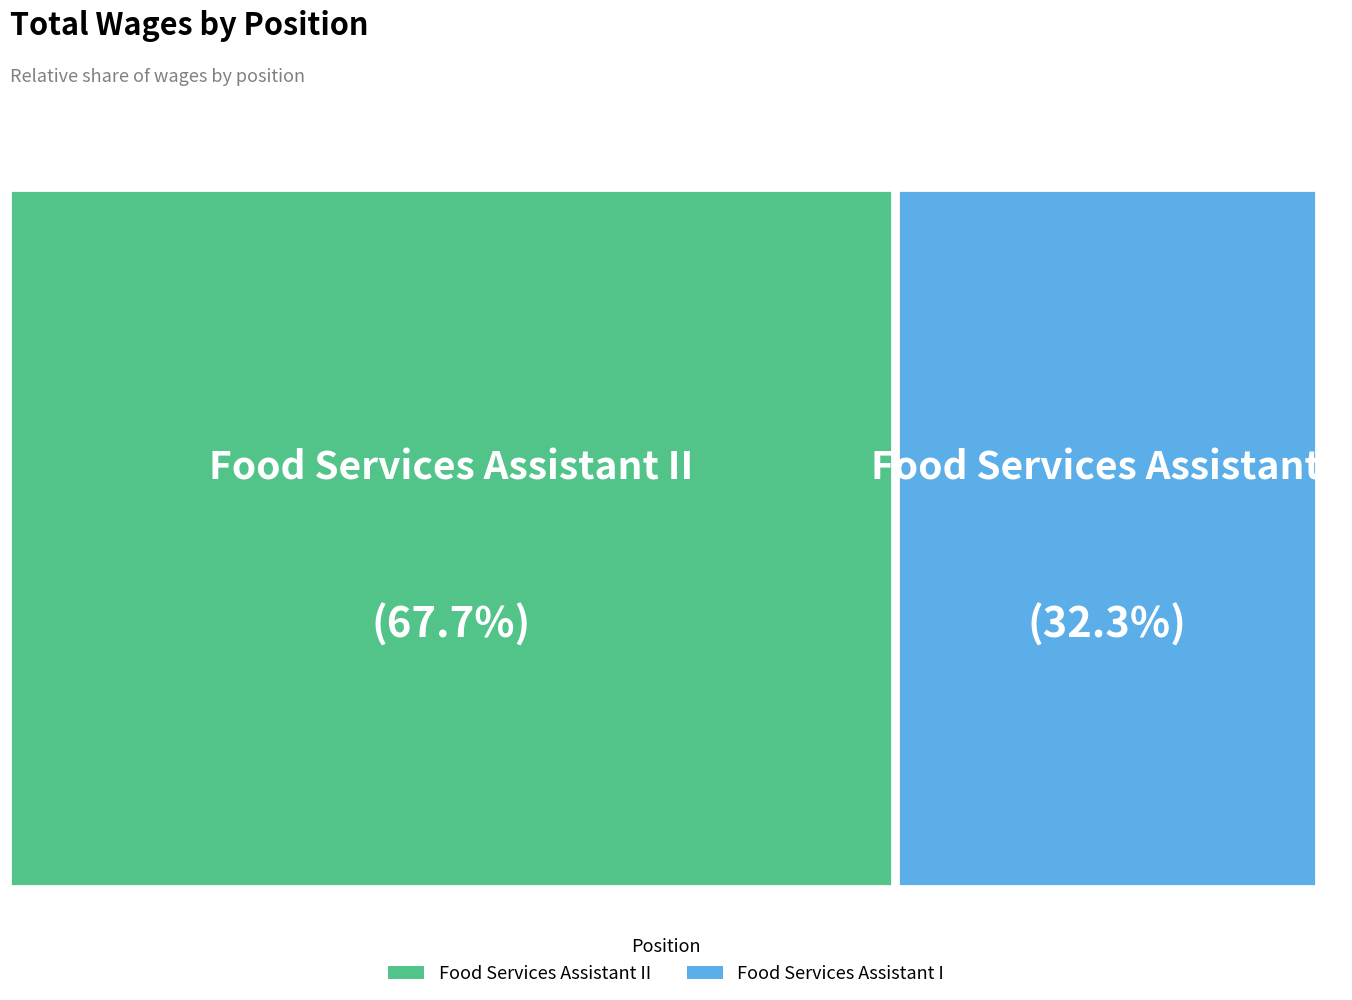

Count the number of slices in the pie.

2